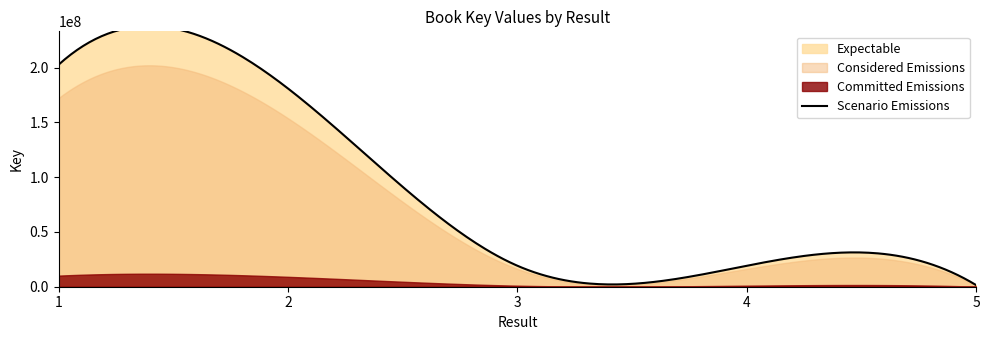

Where is the data nearest to the value 102080617?

2